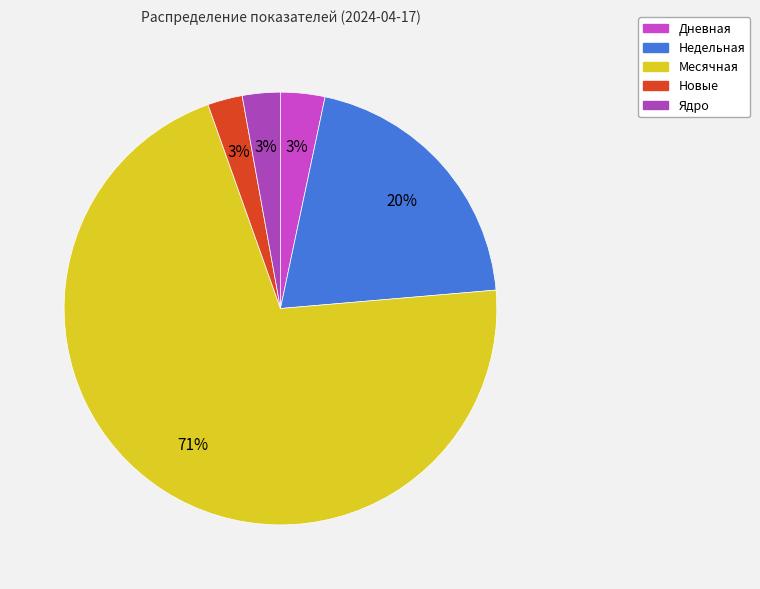

What is the smallest slice in the pie chart?

Новые